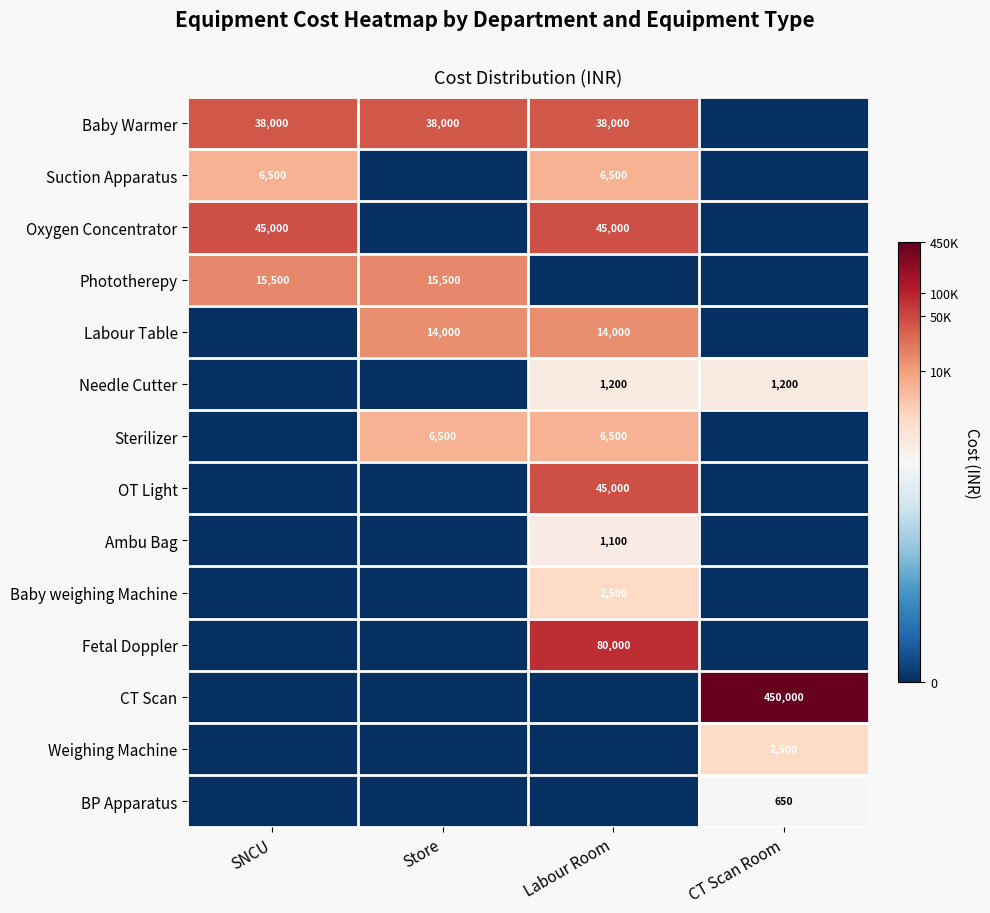

The value of Sterilizer at Store is 6500. True or false?

True